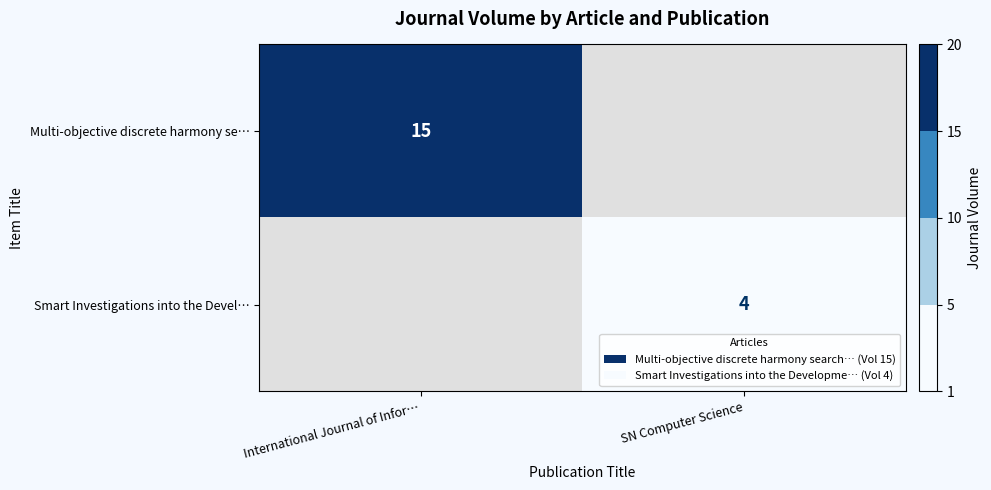

Is the value of Multi-objective discrete harmony se… at International Journal of Infor… greater than the value of Smart Investigations into the Devel… at SN Computer Science?

Yes